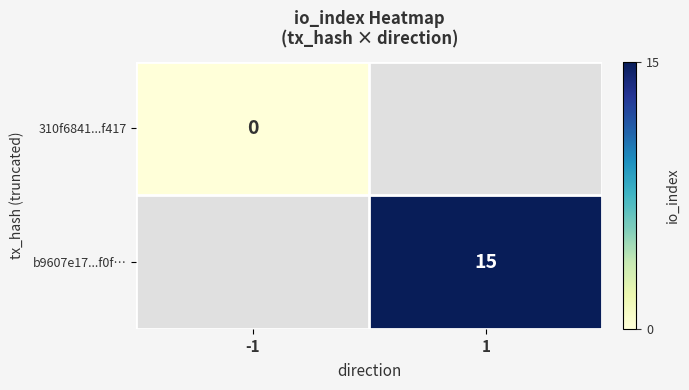

True or false: b9607e17...f0f… has a value of 15 at 1.

True